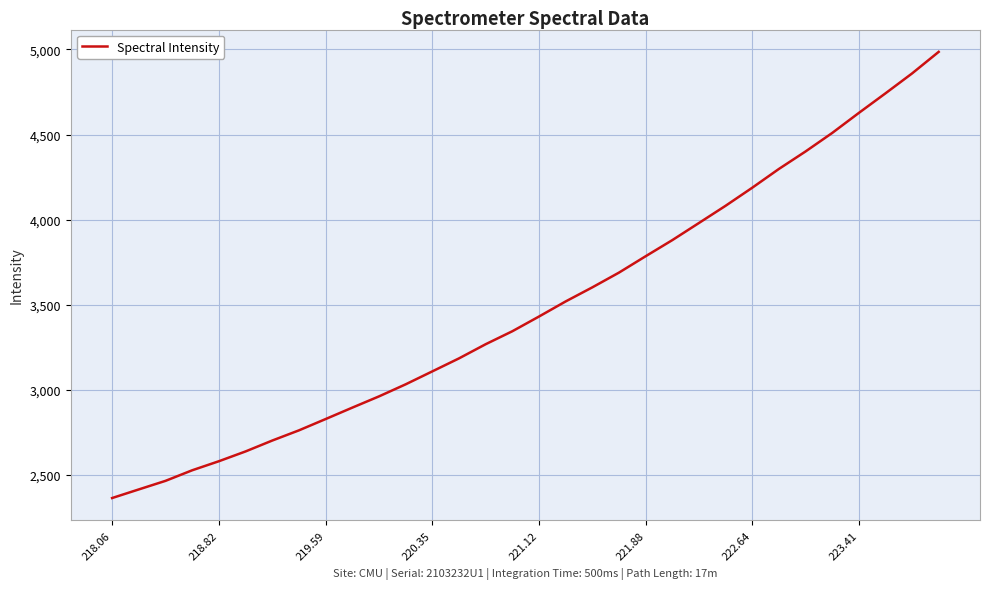

What is the minimum value shown in the chart?

2364.1